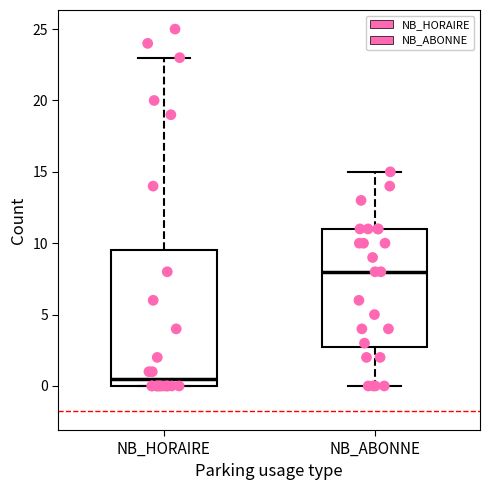

Where is the upper edge of the box for NB_ABONNE on the y-axis? The values are not printed on the chart, so give them approximately, as read against the axis.

11.0